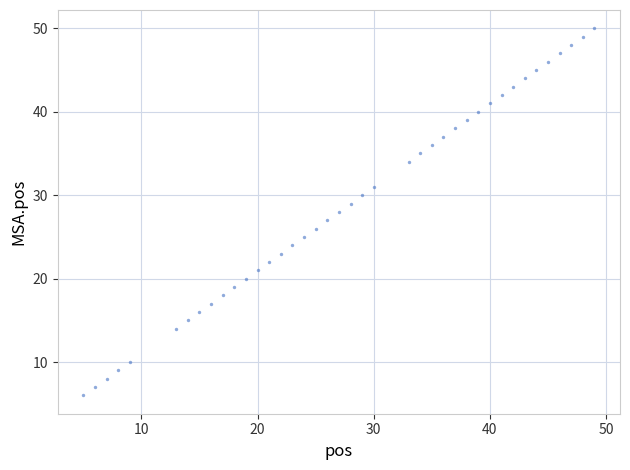

What is the range of X values (max minus min)?

44